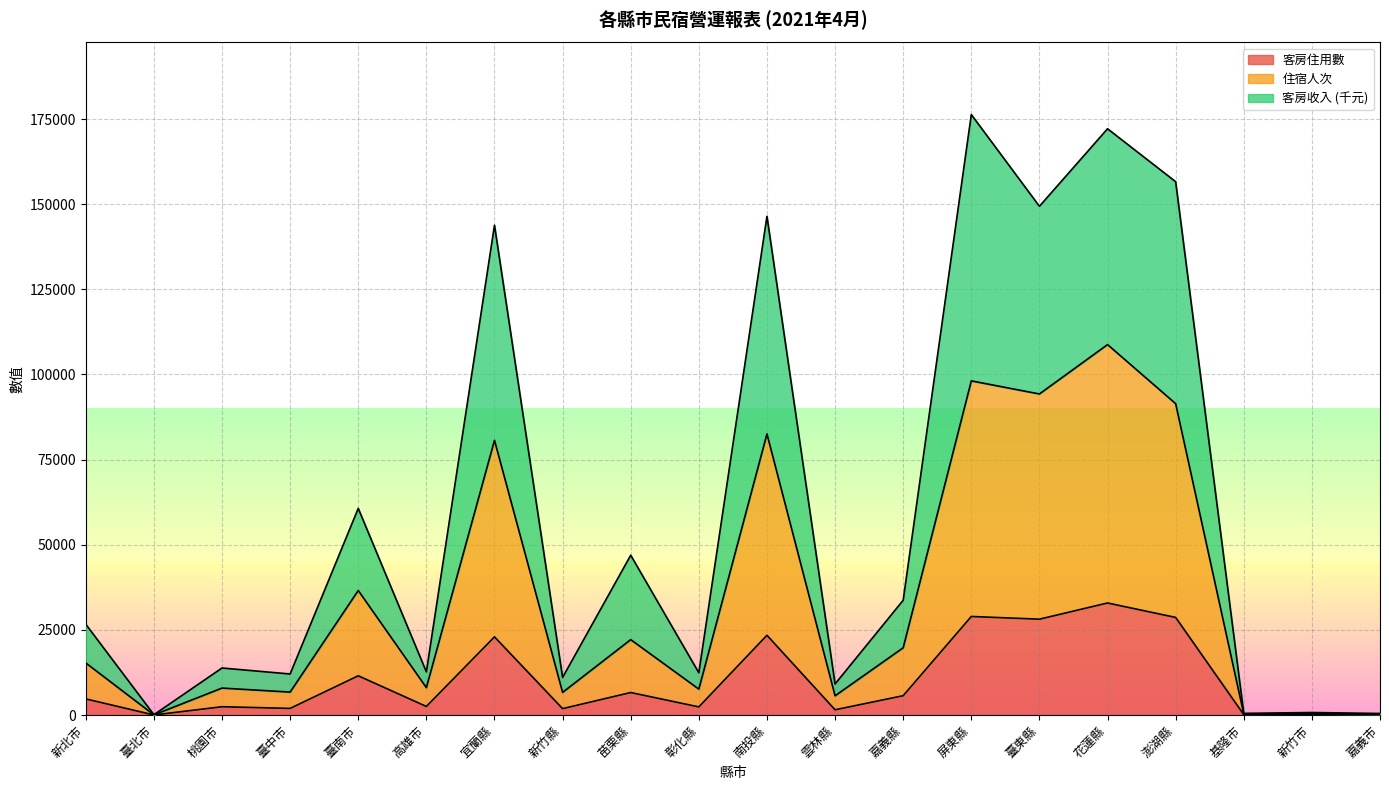

Is the value of 客房收入 at 基隆市 greater than the value of 客房住用數 at 基隆市?

Yes